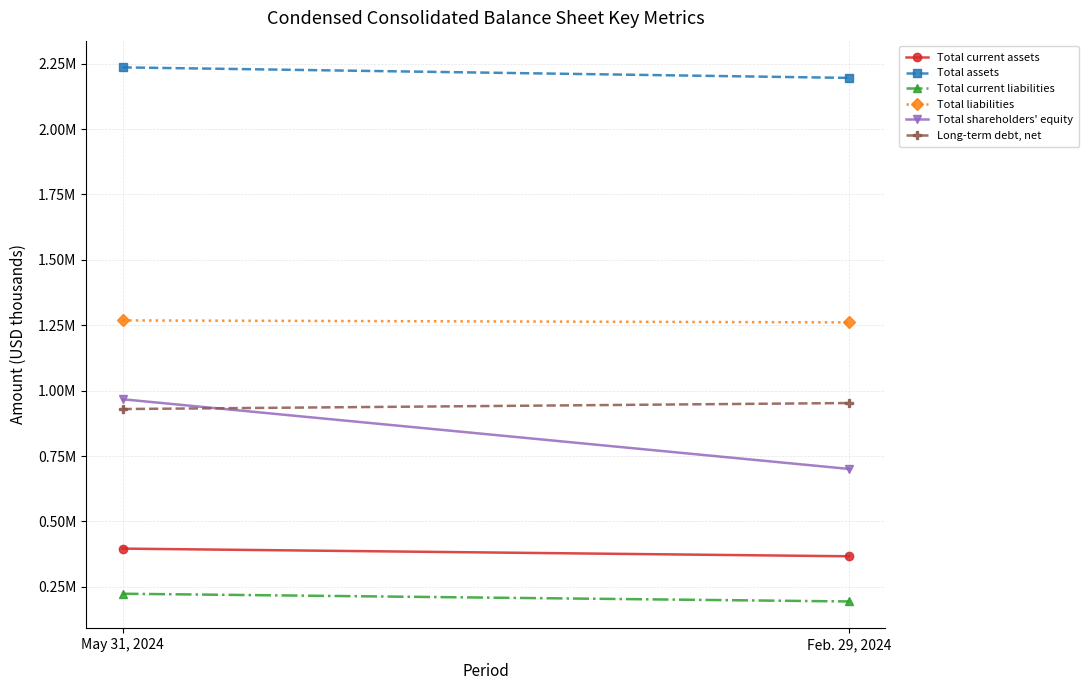

What is the label of the 2nd point from the left?

Feb. 29, 2024